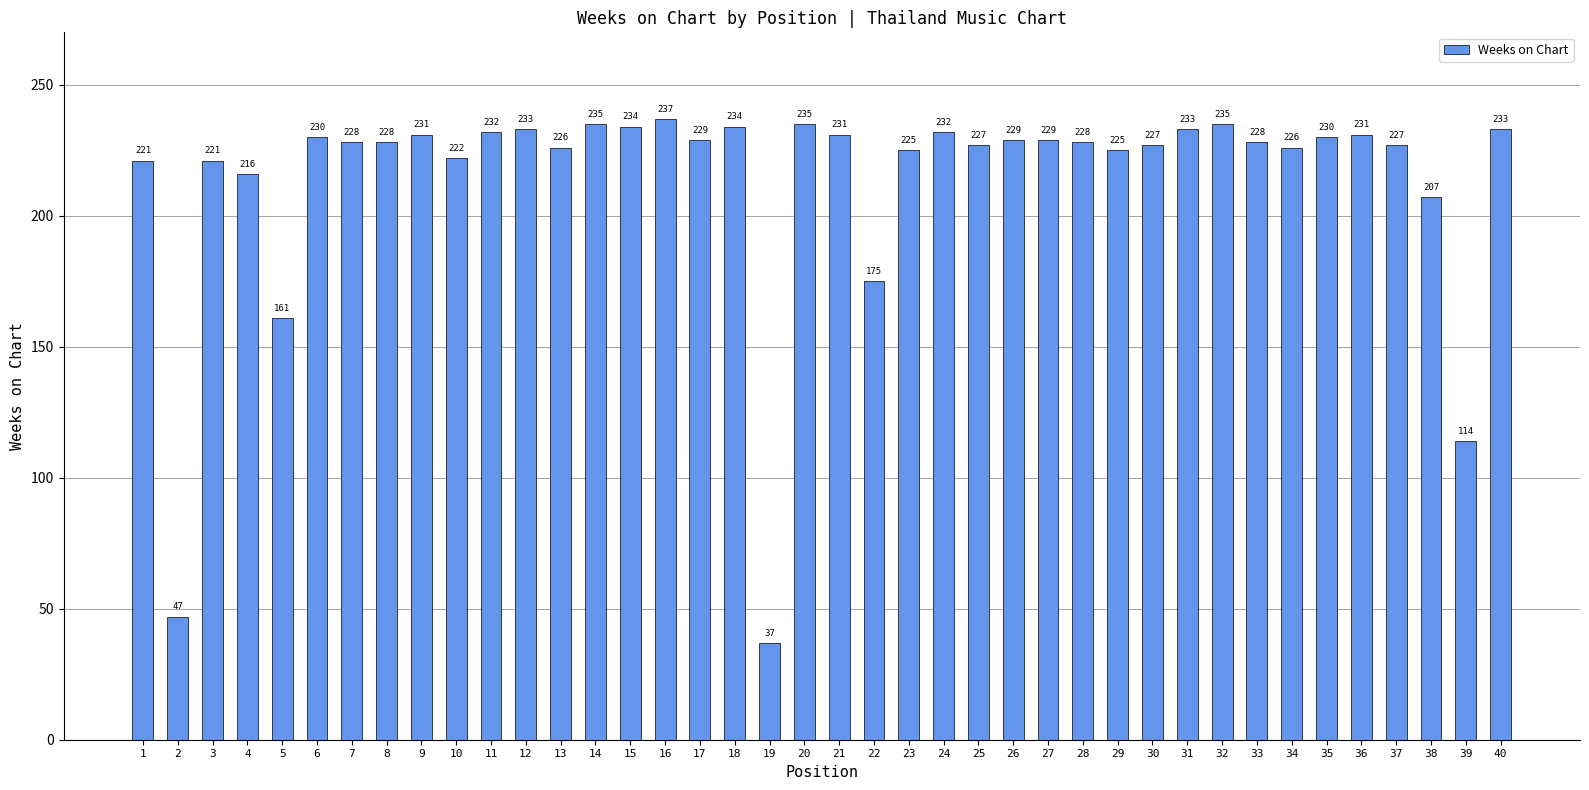

Count the number of data series in this chart.

1